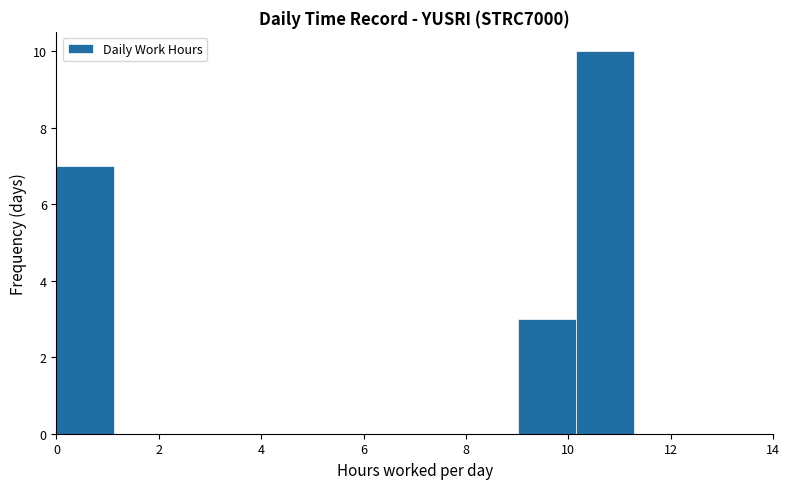

Reading left to right, list every bar in this chart as the range it spans on the x-axis followed by its height. Neither the bar edges nor the heights are printed on the chart, so give them approximately, as read against the axes.

0.0 to 1.2: 7
1.2 to 2.2: 0
2.2 to 3.4: 0
3.4 to 4.6: 0
4.6 to 5.6: 0
5.6 to 6.8: 0
6.8 to 7.8: 0
7.8 to 9.0: 0
9.0 to 10.2: 3
10.2 to 11.2: 10